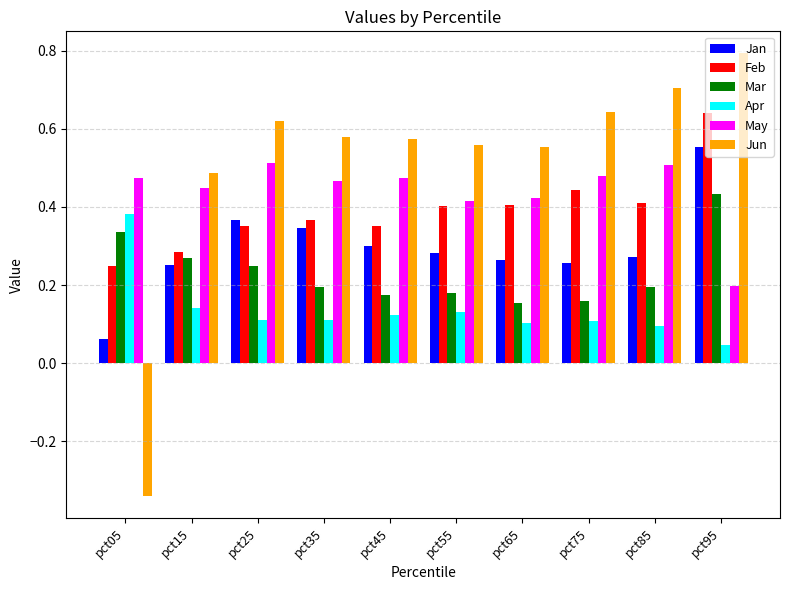

Between pct65 and pct75, which series saw the biggest shift?

Jun